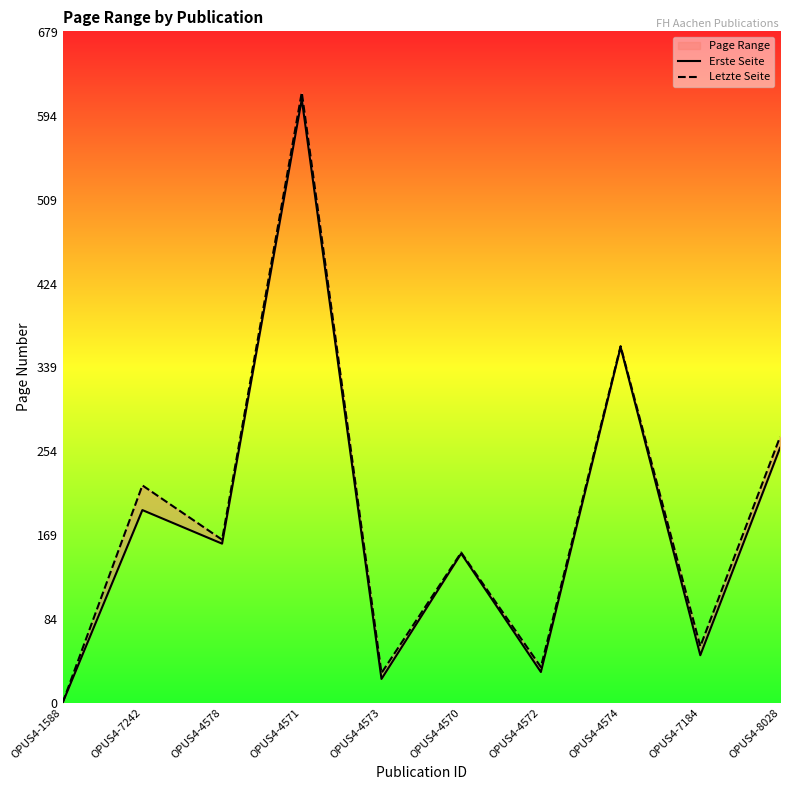

True or false: Erste Seite and Letzte Seite intersect in this chart.

False